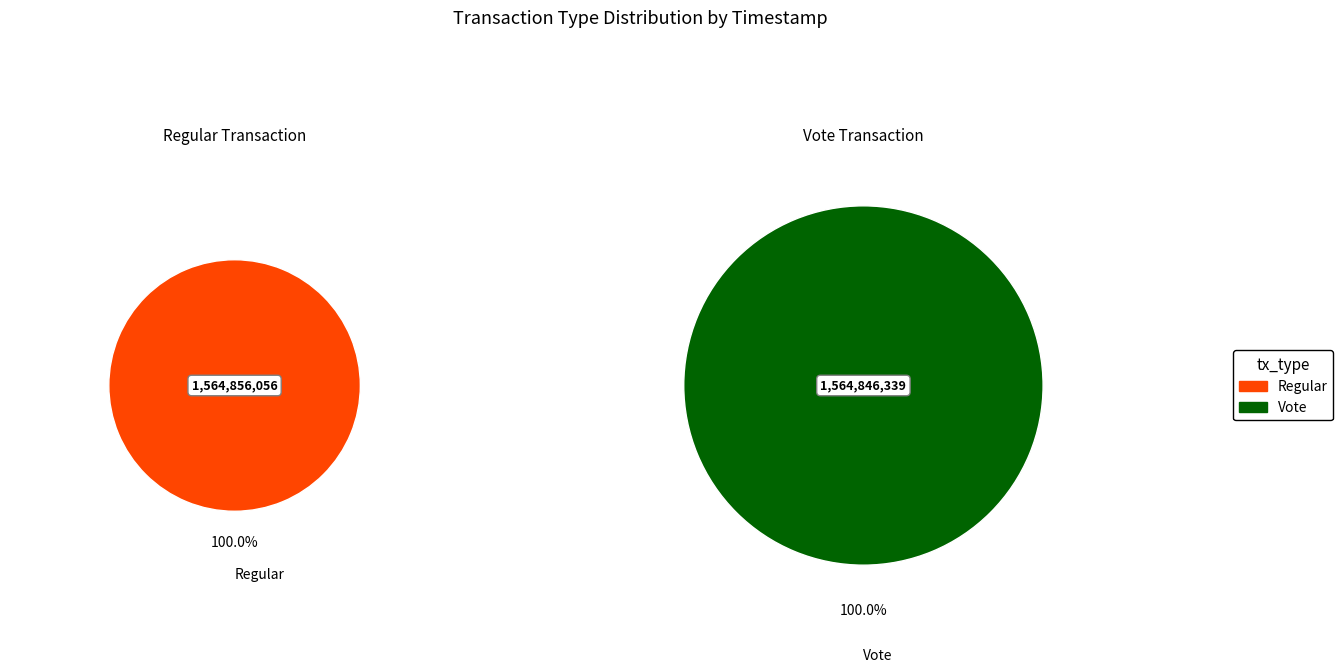

Between Vote and Regular, which is larger?

Regular